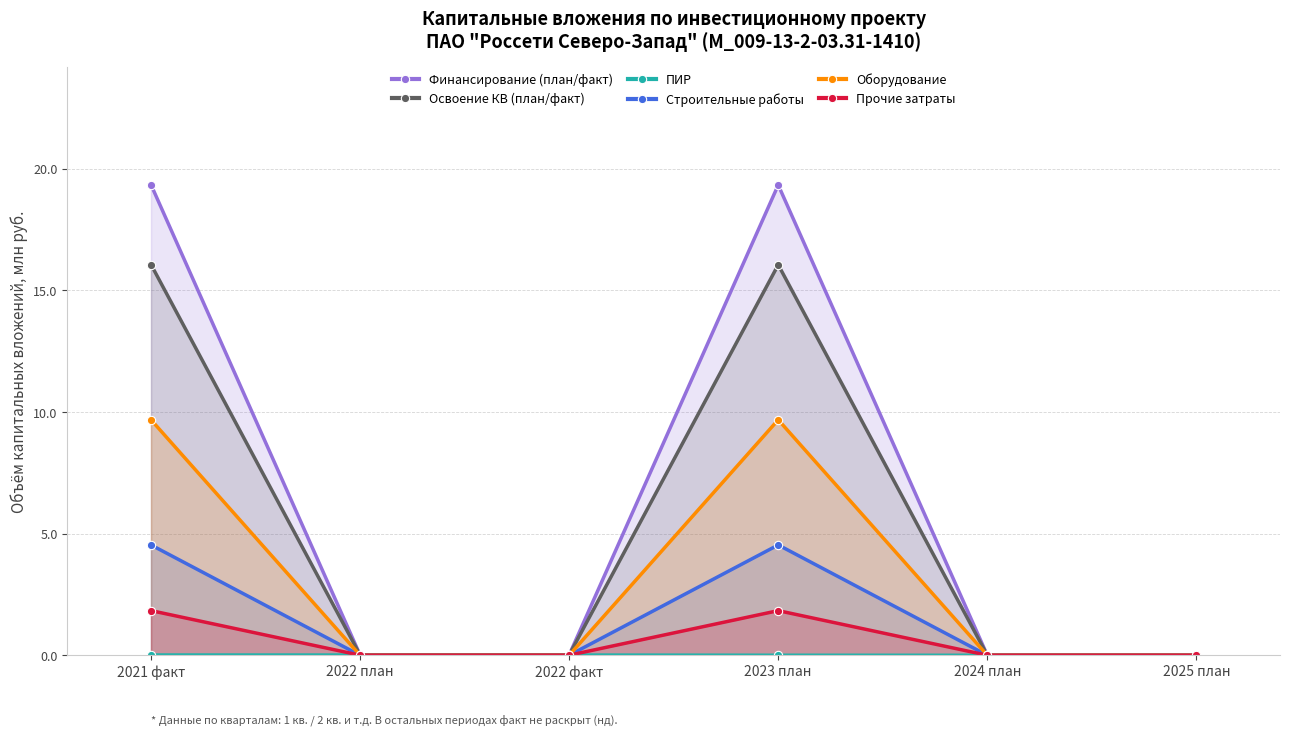

Does the chart display data point markers on the line(s)?

Yes